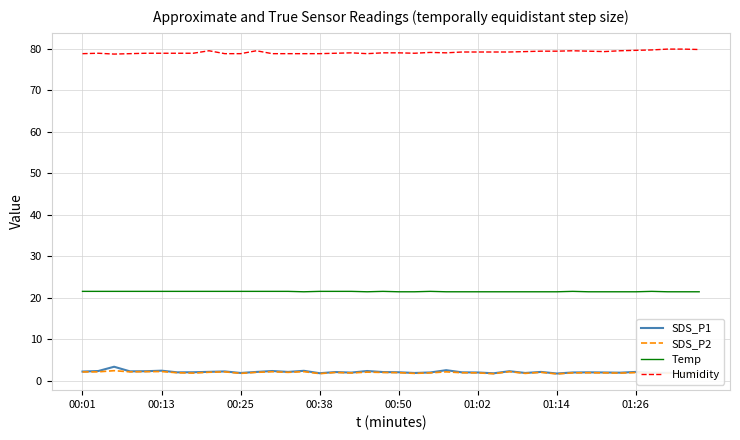

What is the maximum value for SDS_P2?

2.4